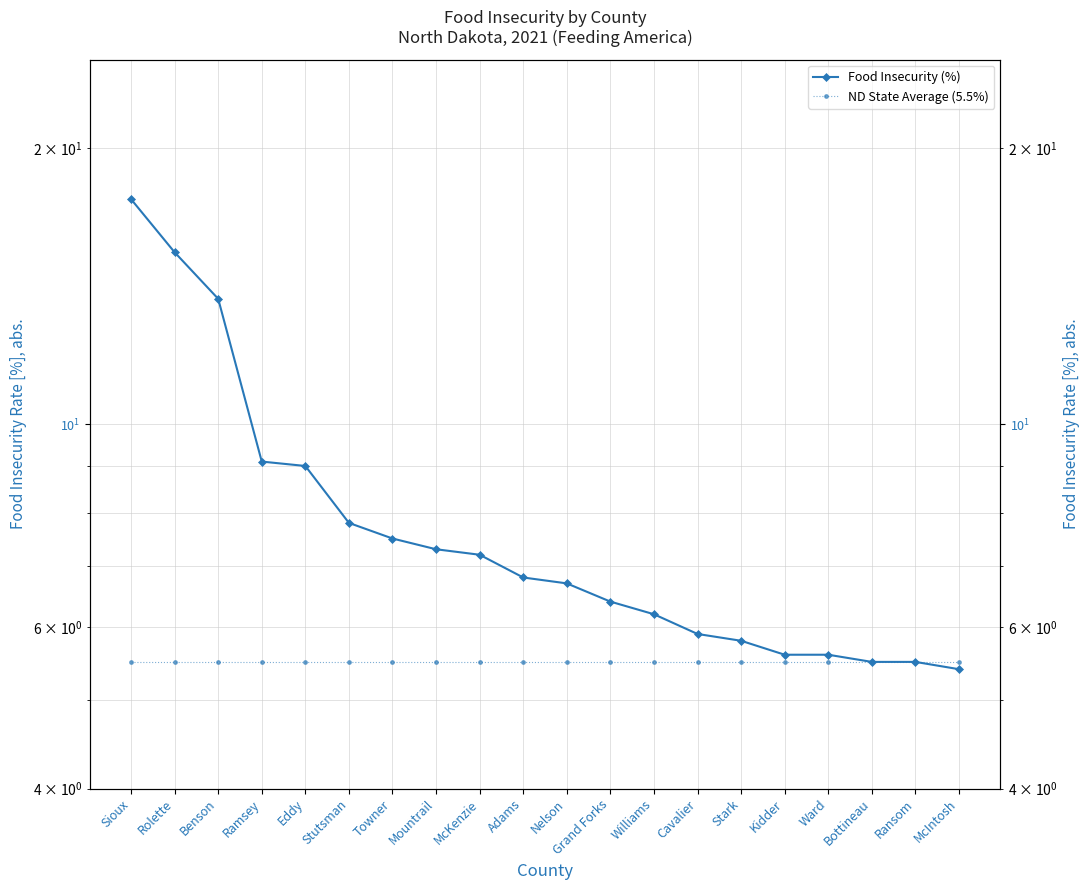

Is this an area chart (filled region under the line)?

No